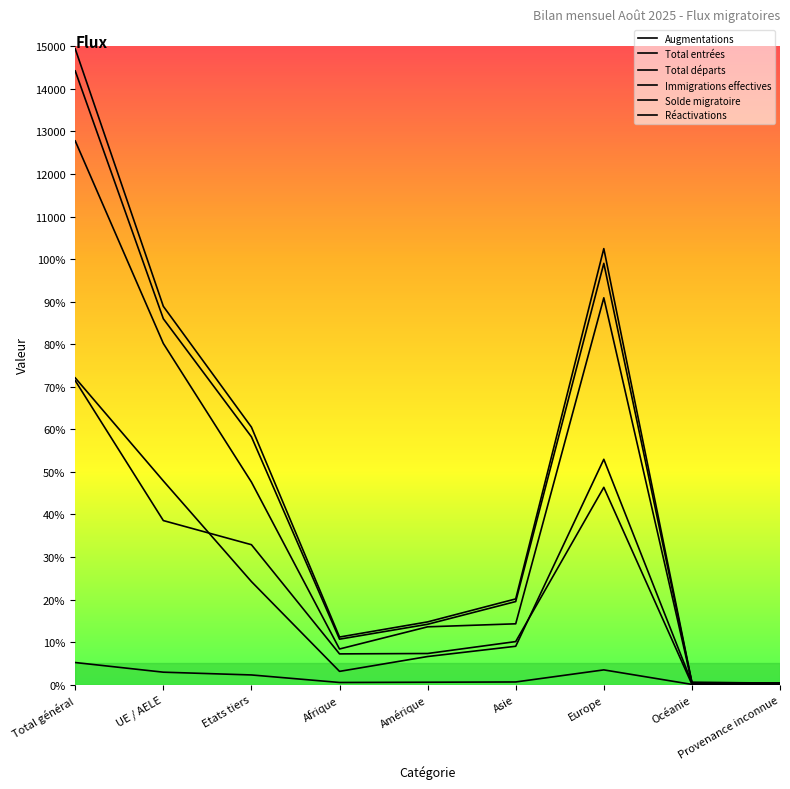

Does the chart display data point markers on the line(s)?

No